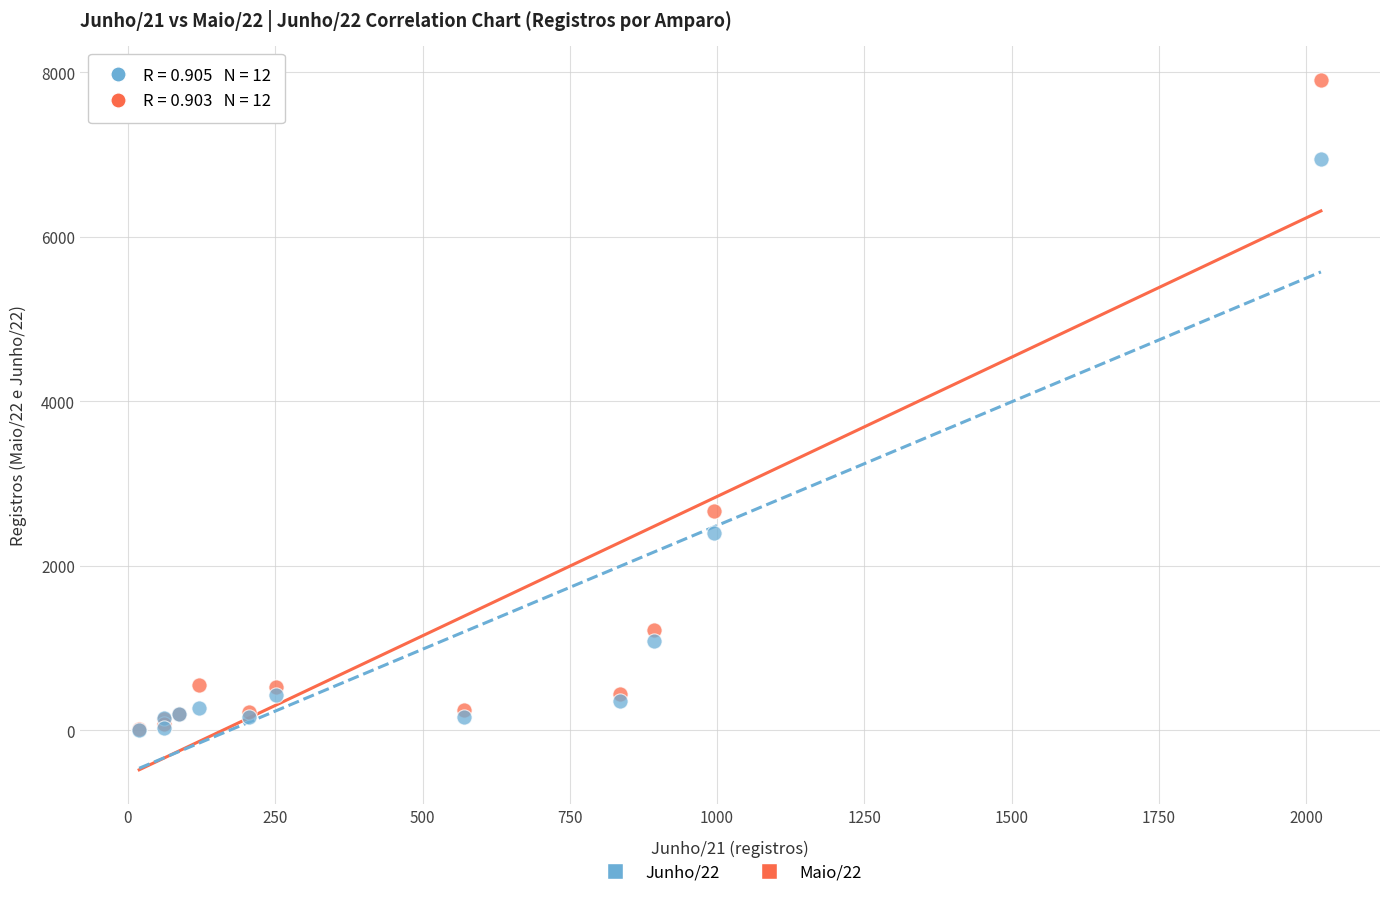

Across all series, what Y value is closest to 3954?

2662